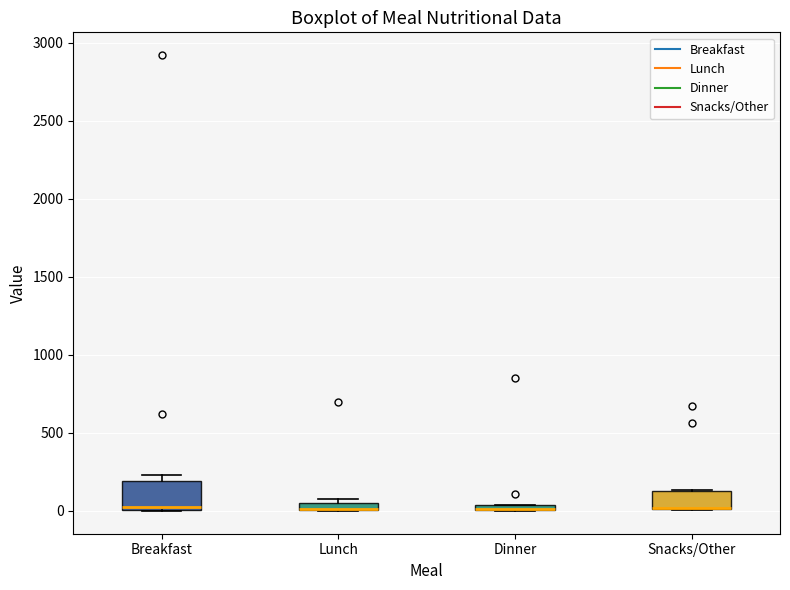

Comparing the boxes themselves (not the whiskers), which one is the tallest?

Breakfast